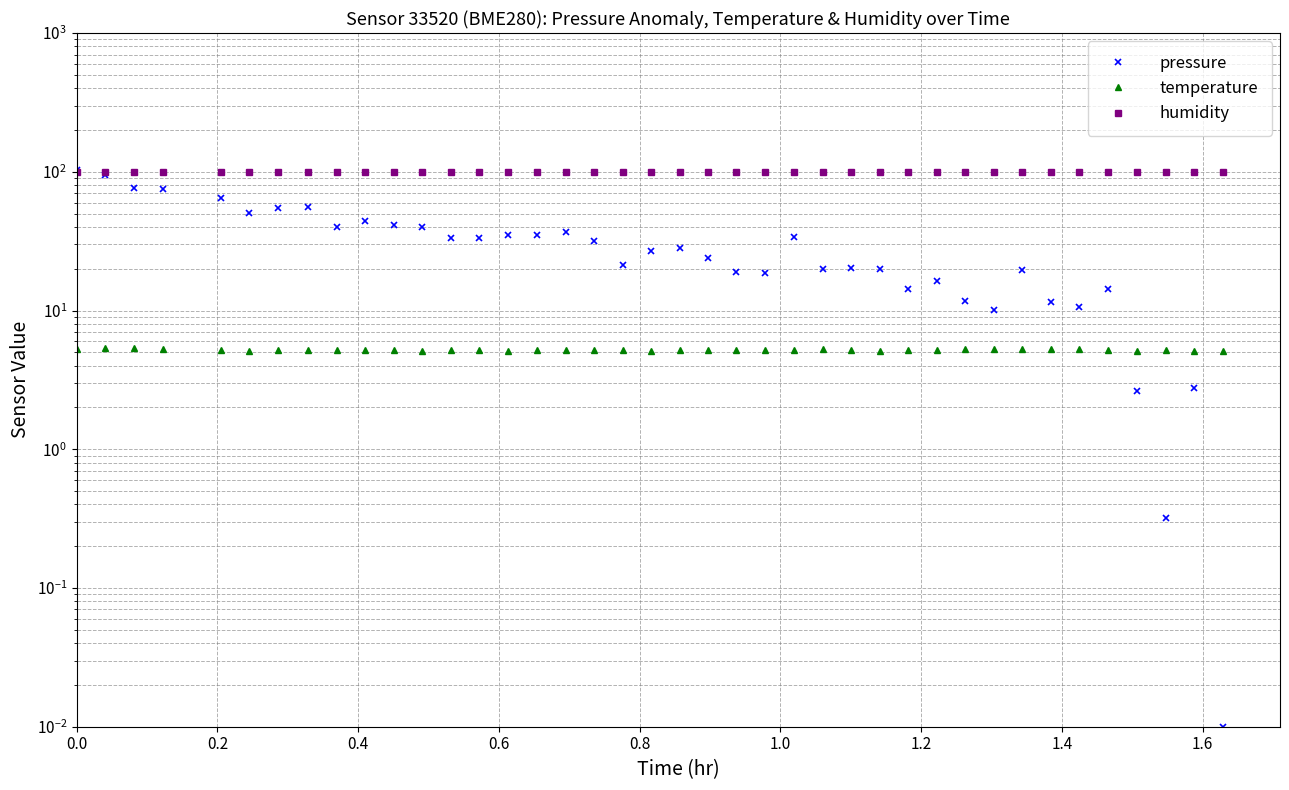

True or false: temperature has more than 0 interior local peaks.

True